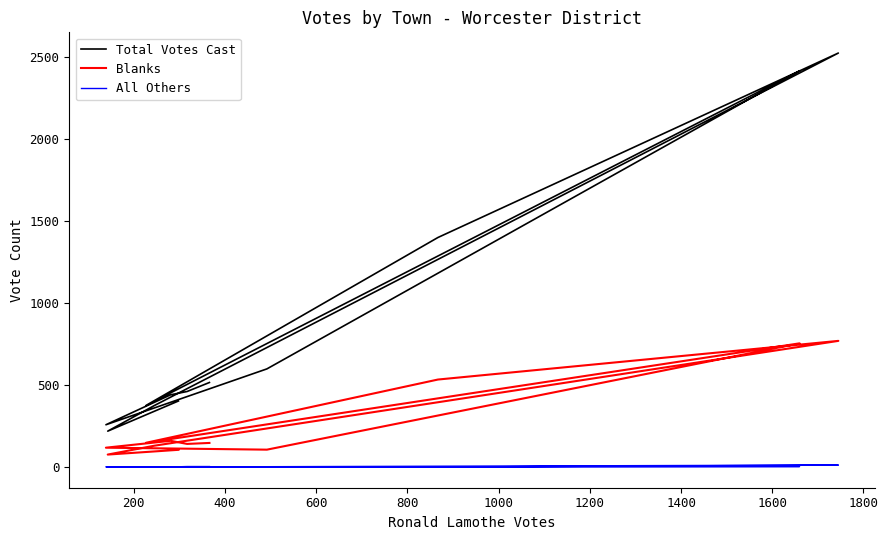

What is the value of the Total Votes Cast point at the 5th from the left?

1401